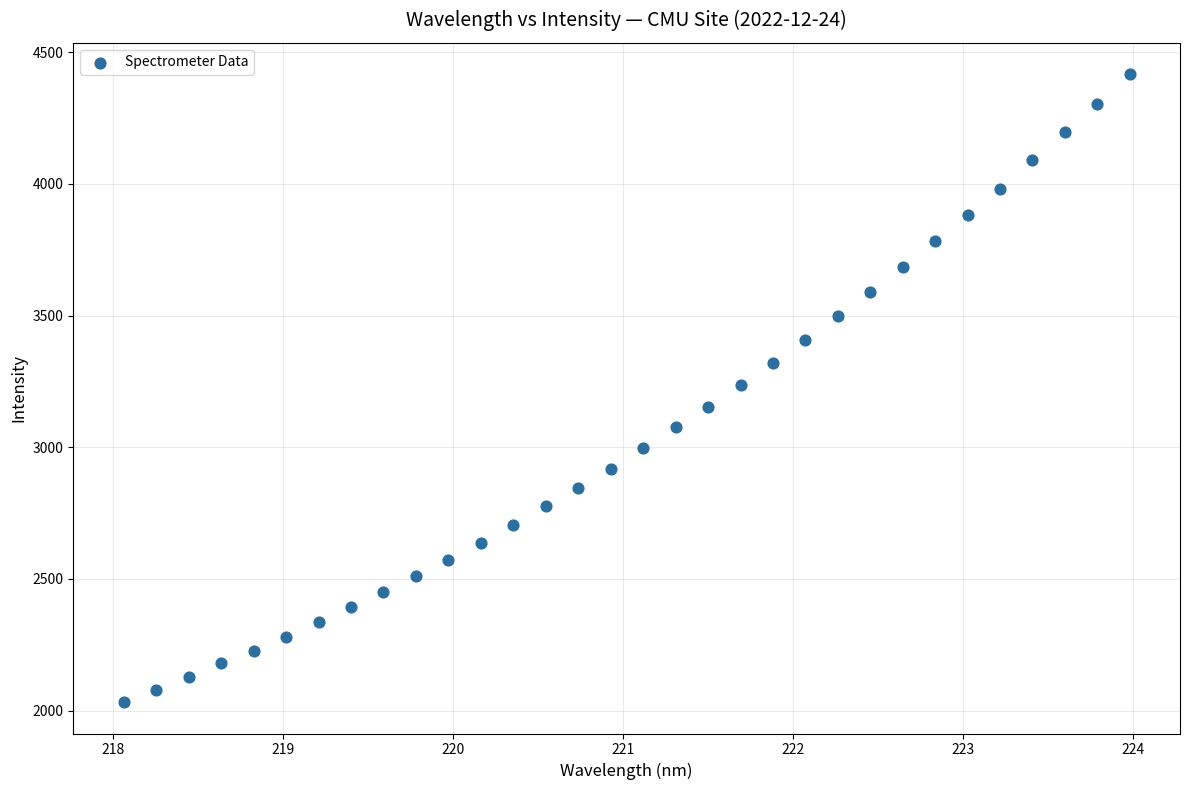

What is the range of Y values (max minus min)?

2383.8